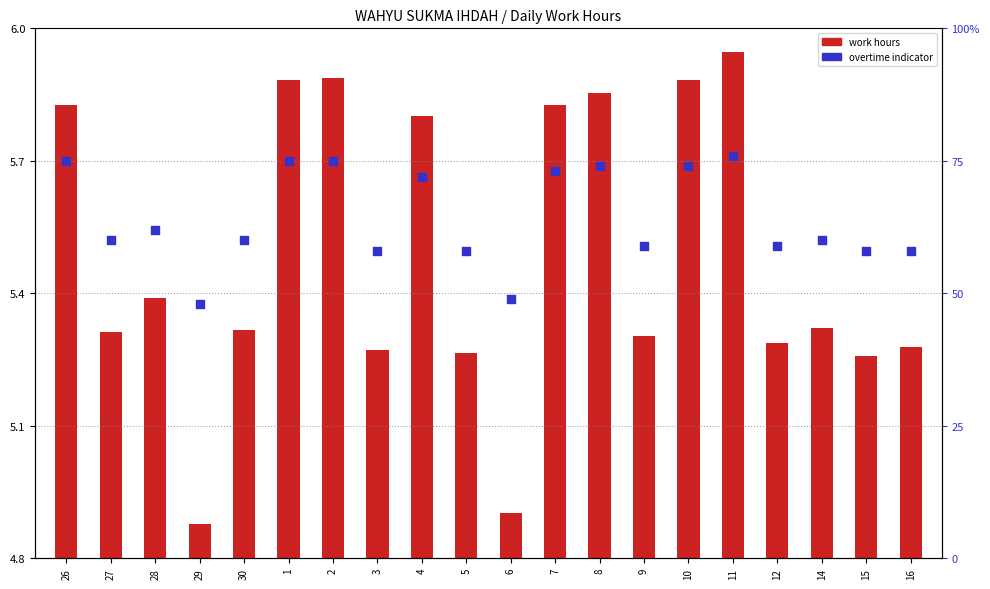

What are all the series names shown in the legend?

work hours, overtime indicator